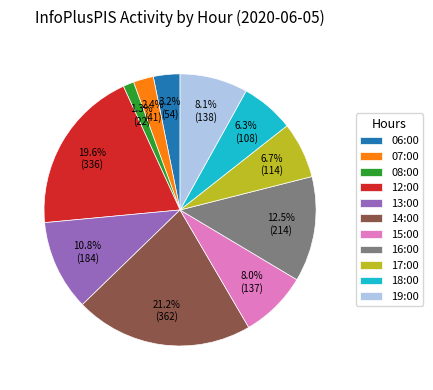

Which slice is the largest?

14:00